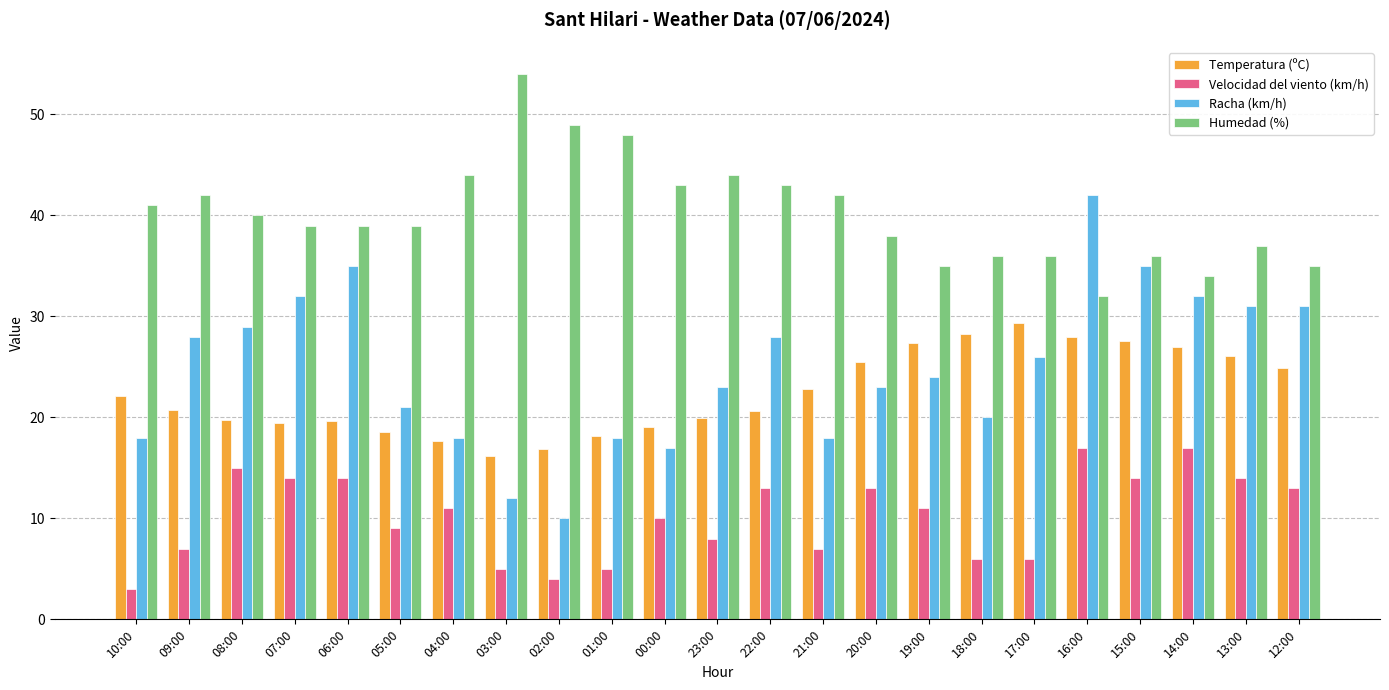

What is the difference between the Velocidad del viento (km/h) values at 19:00 and 12:00?

2.0